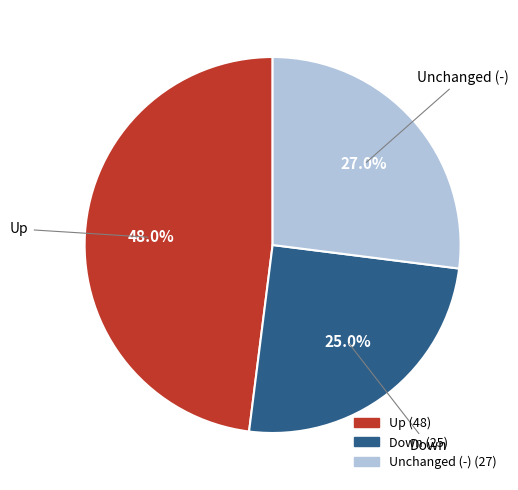

Does any single category account for the majority?

No